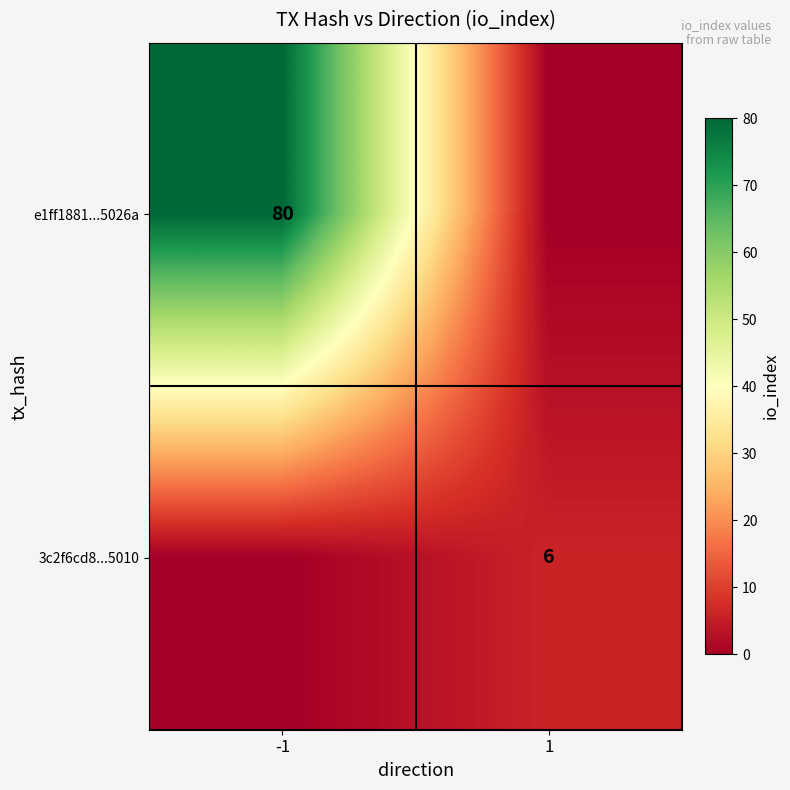

The 3c2f6cd8...5010 series shows 10 at 1. True or false?

False